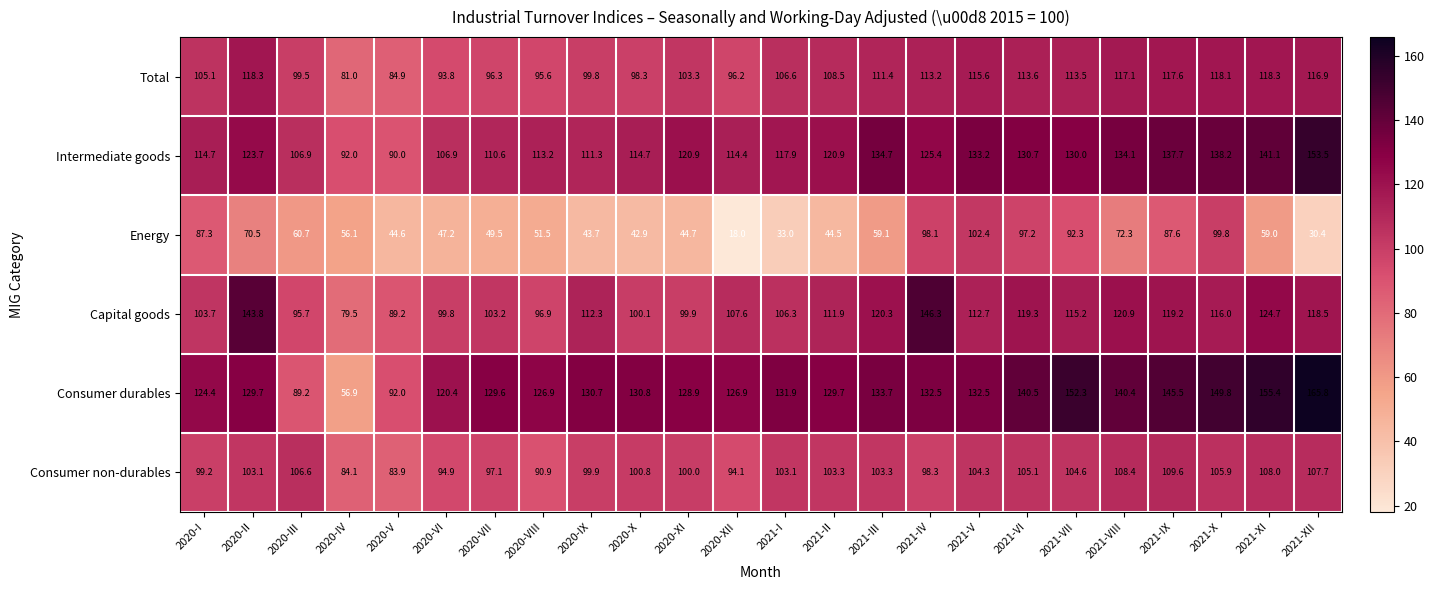

What is the average value of the Consumer durables series?

129.0